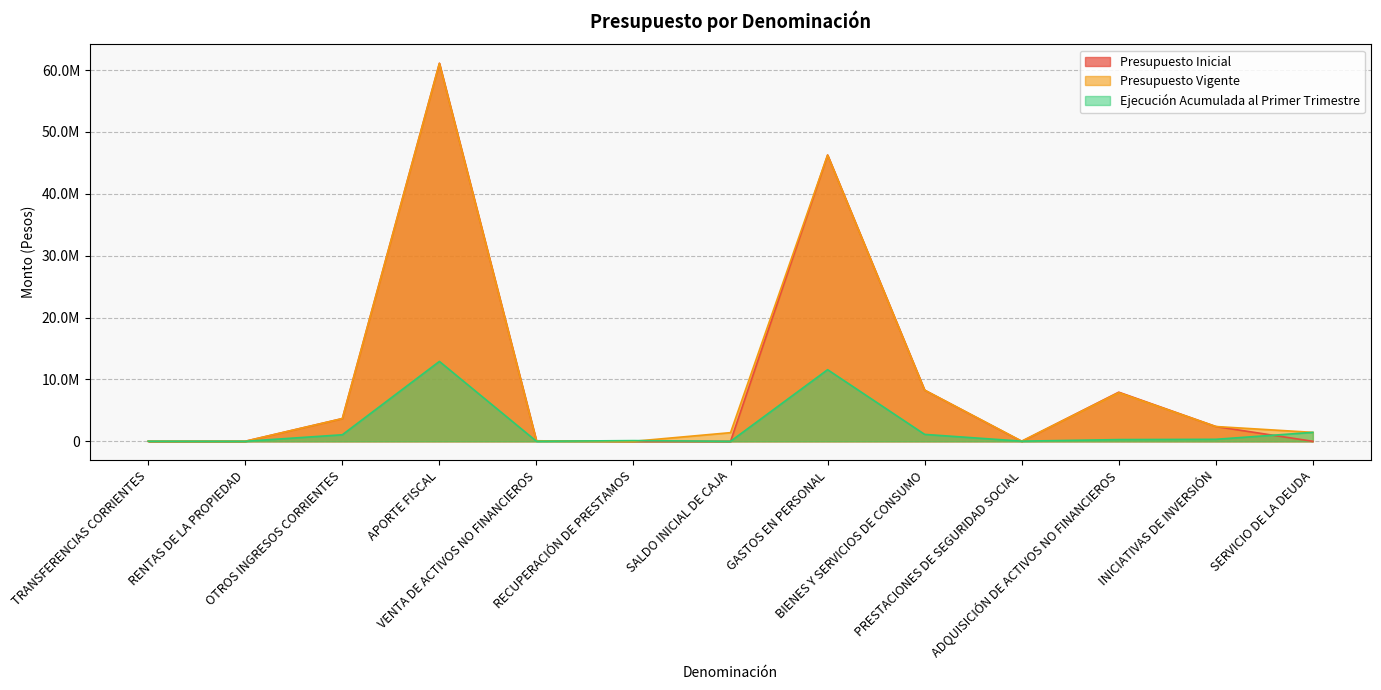

Where is Presupuesto Inicial nearest to the value 30555395?

GASTOS EN PERSONAL